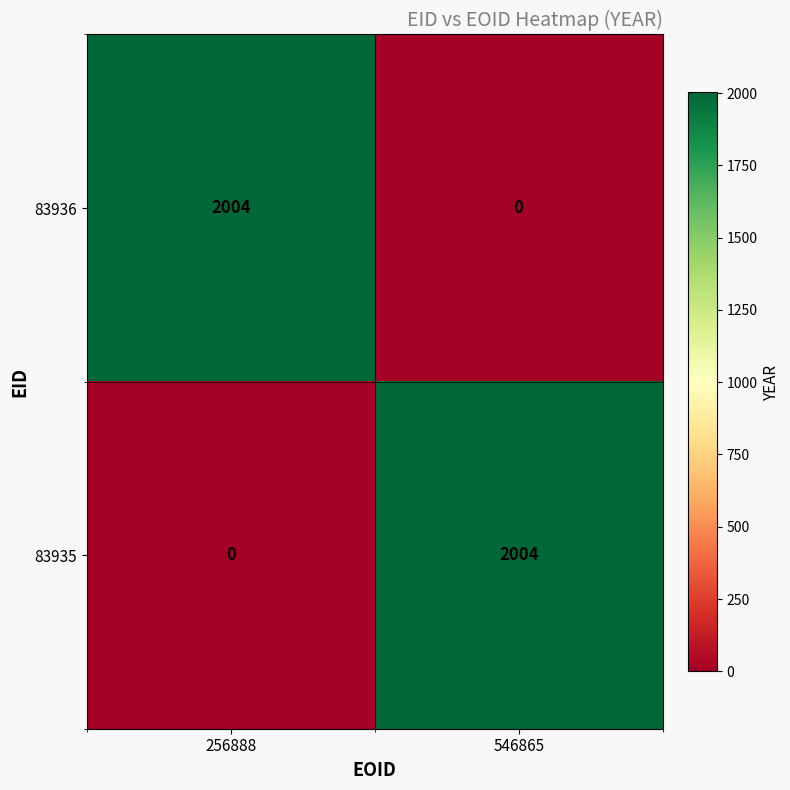

How many categories are shown in the chart?

2